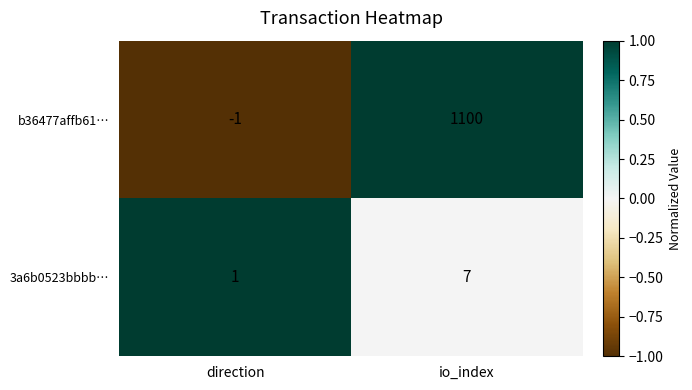

At which category is the sum across all series the highest?

io_index